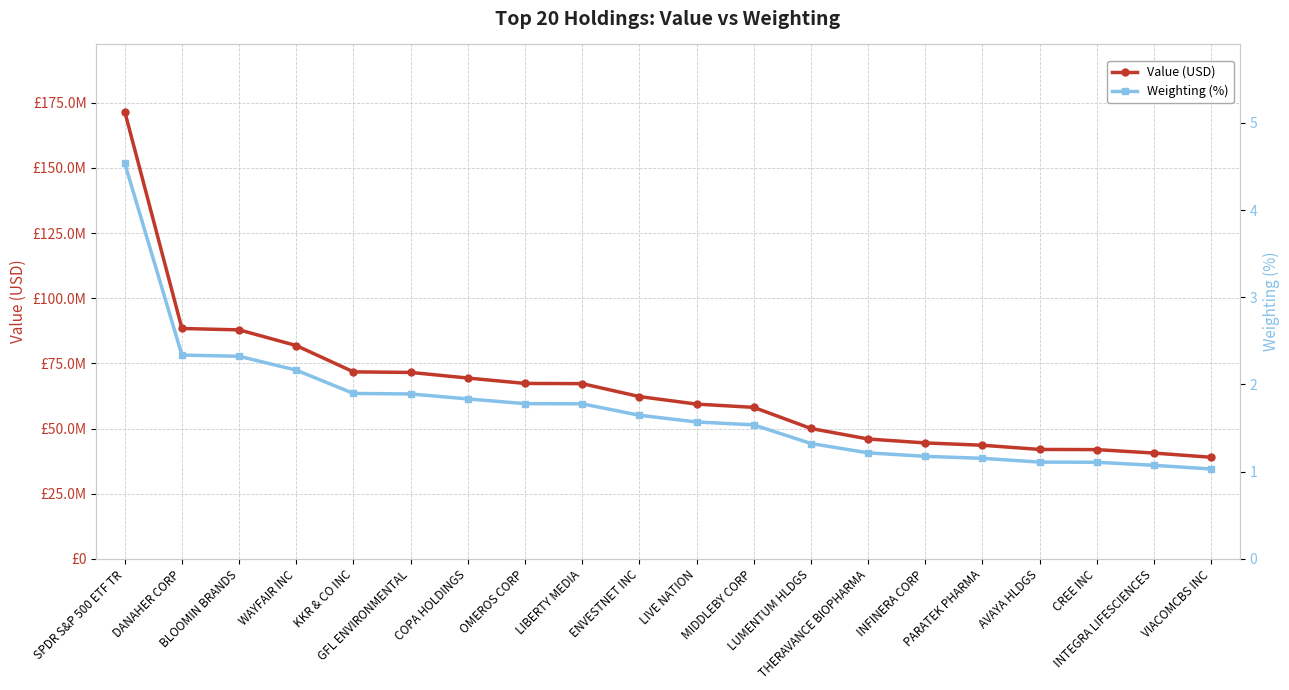

Is it true that Weighting (%) equals 1.9 at KKR & CO INC?

True